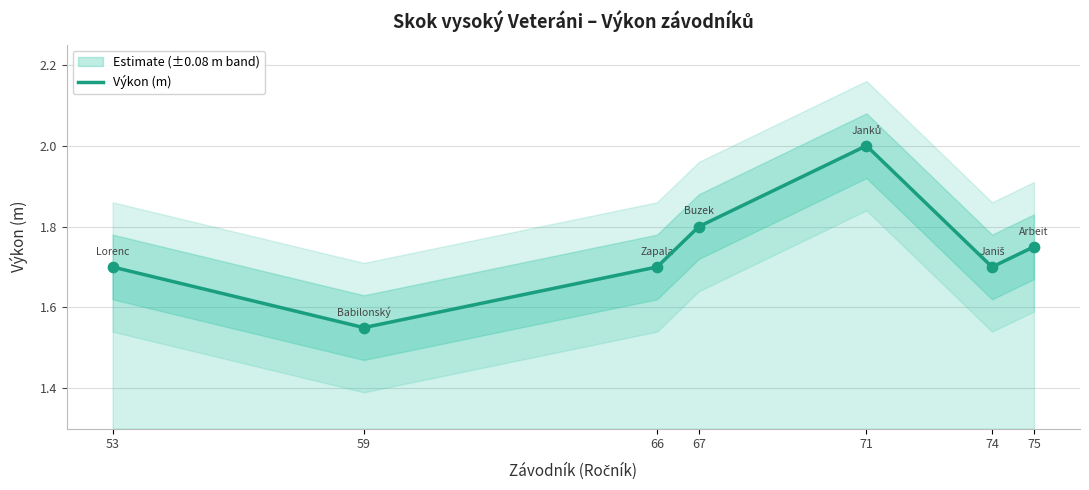

Which has a higher value, 75 or 66?

75